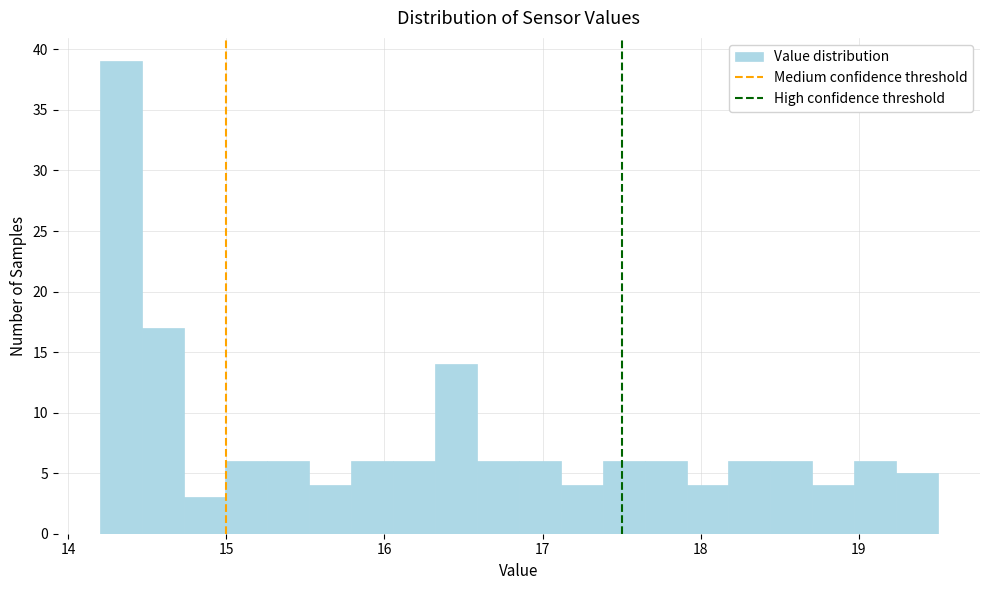

Read against the x-axis, roughly where is the centre of the tallest bar?

14.3